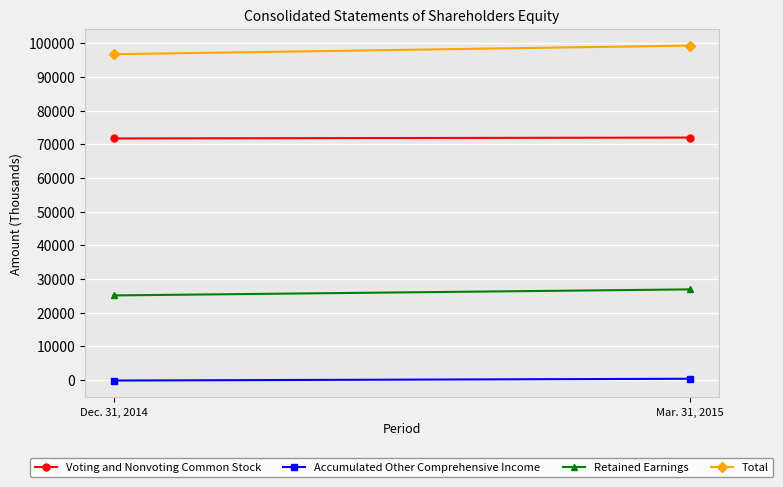

Is the value of Total at Dec. 31, 2014 greater than the value of Accumulated Other Comprehensive Income at Dec. 31, 2014?

Yes